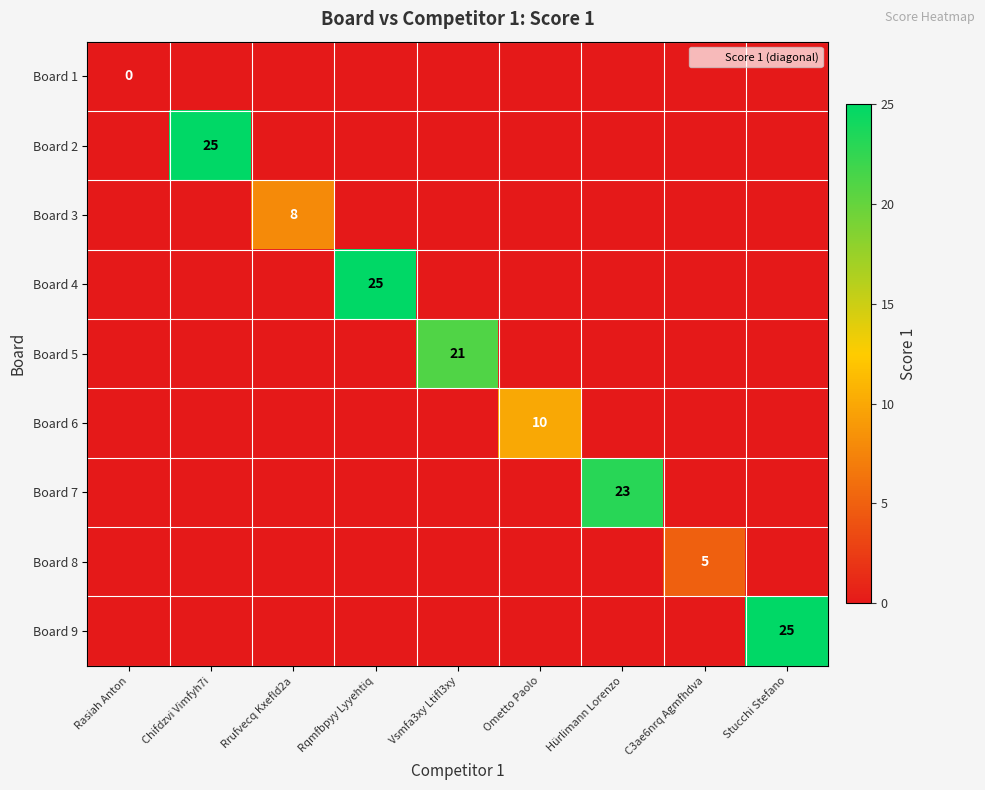

Rank the series at Hürlimann Lorenzo from highest to lowest value.

Board 7, Board 1, Board 2, Board 3, Board 4, Board 5, Board 6, Board 8, Board 9